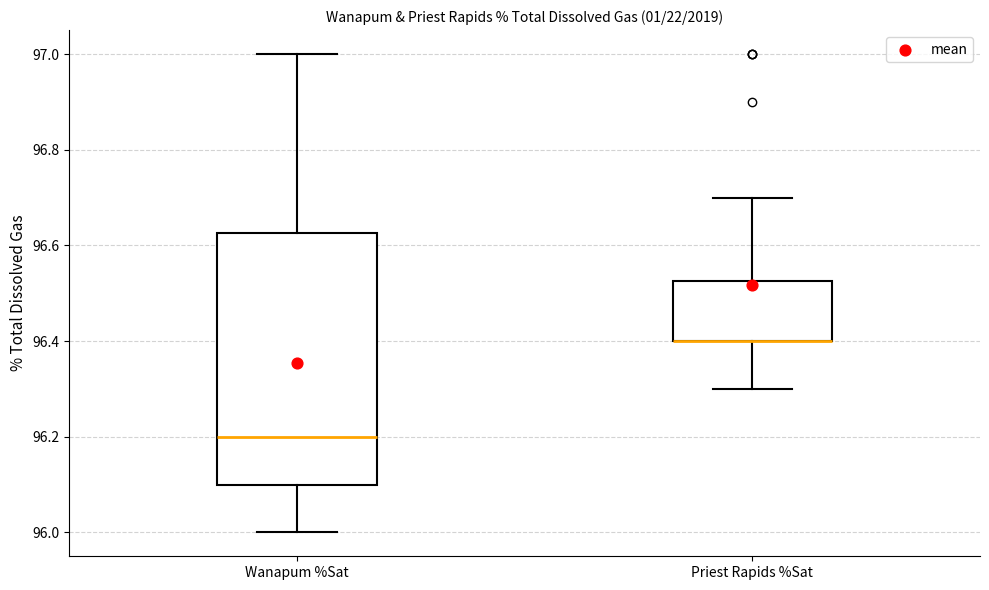

Where does the upper whisker of the box for Priest Rapids %Sat end on the y-axis? The values are not printed on the chart, so give them approximately, as read against the axis.

96.70